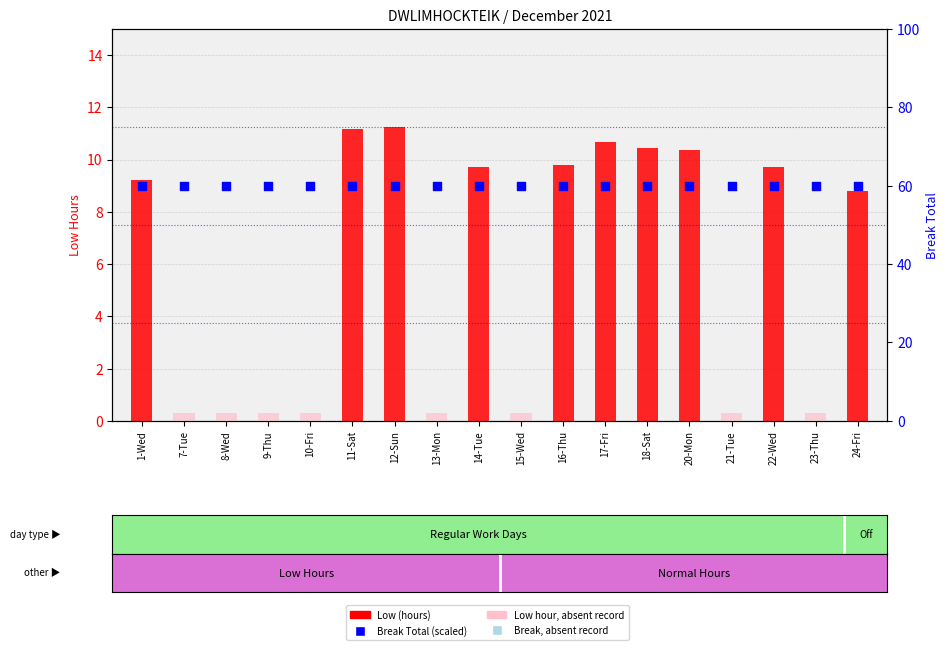

At which category is the sum across all series the highest?

12-Sun